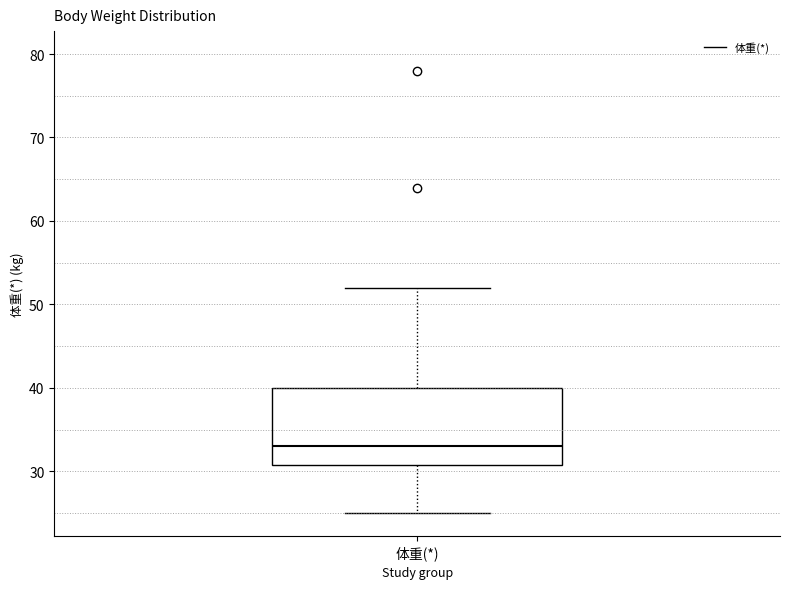

Read this box plot against the y-axis: the position of the median line, the range covered by the box, and the ends of both whiskers. The values are not printed on the chart, so give them approximately, as read against the axis.

median 33, box 31 to 40, whiskers 25 to 52